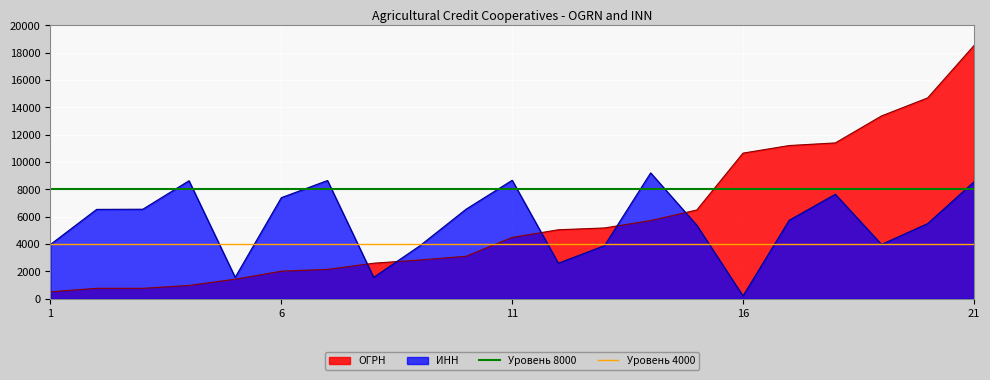

What is the value of the Уровень 8000 point at the 2nd from the left?

8000